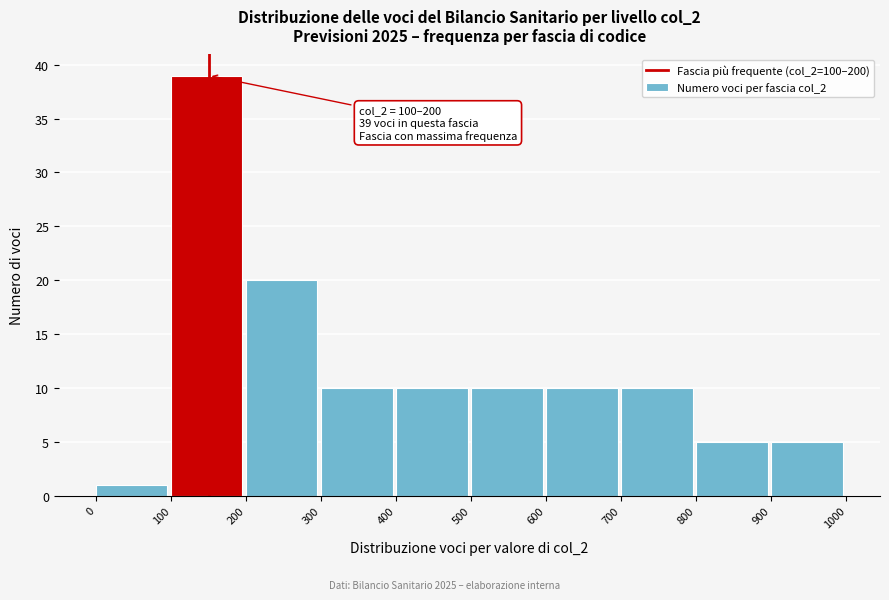

Which range on the x-axis has the tallest bar?

100 to 200